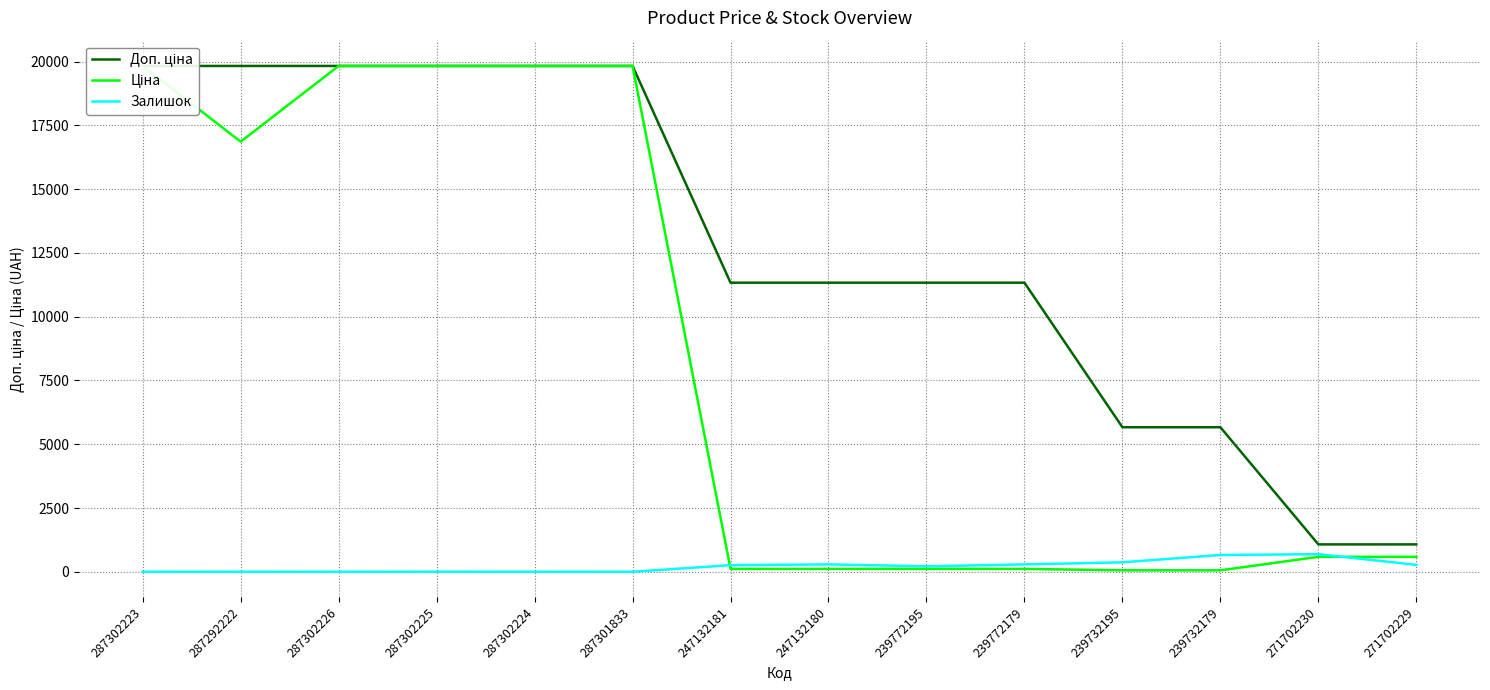

Which series has the largest total across all categories?

Доп. ціна